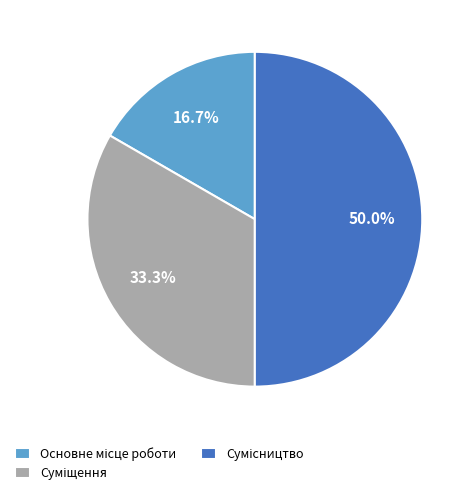

How many slices are in this pie chart?

3